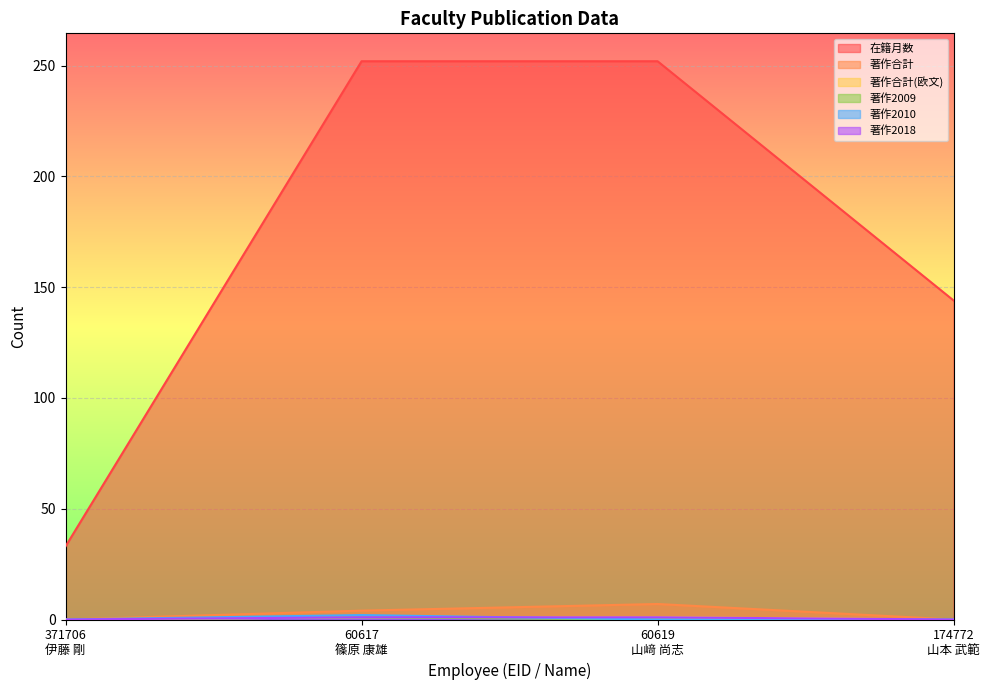

What is the greatest value displayed?

252